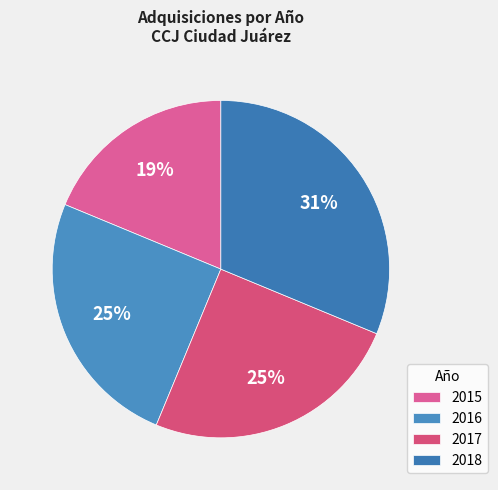

Approximately how many times larger is the value at 2018 compared to 2017?

1.2